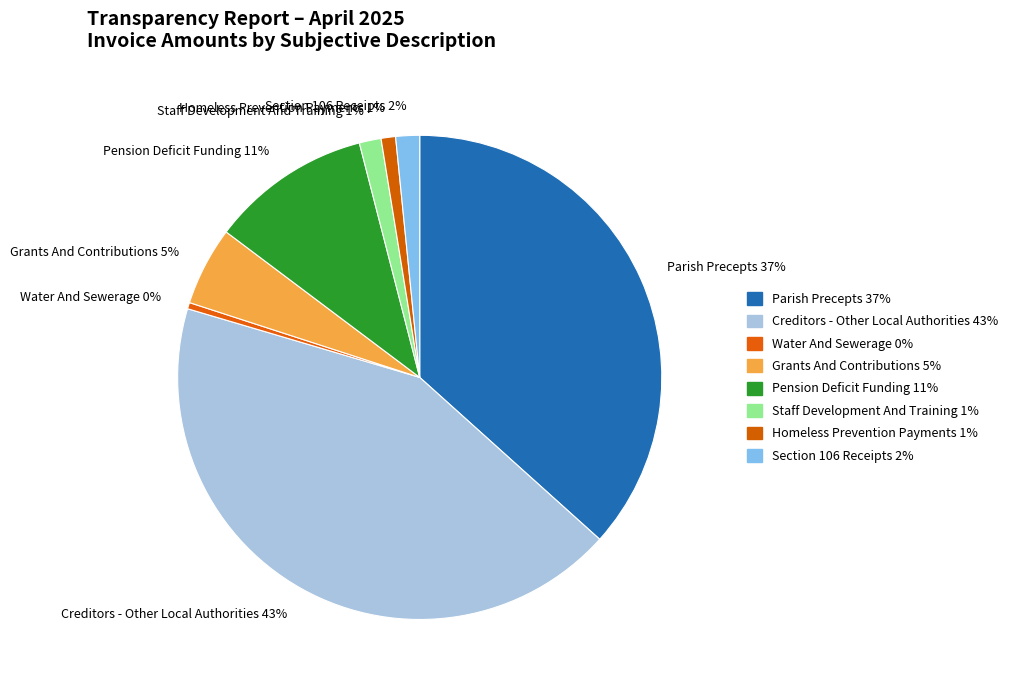

To the nearest percent, what percentage of the pie is Homeless Prevention Payments?

1%